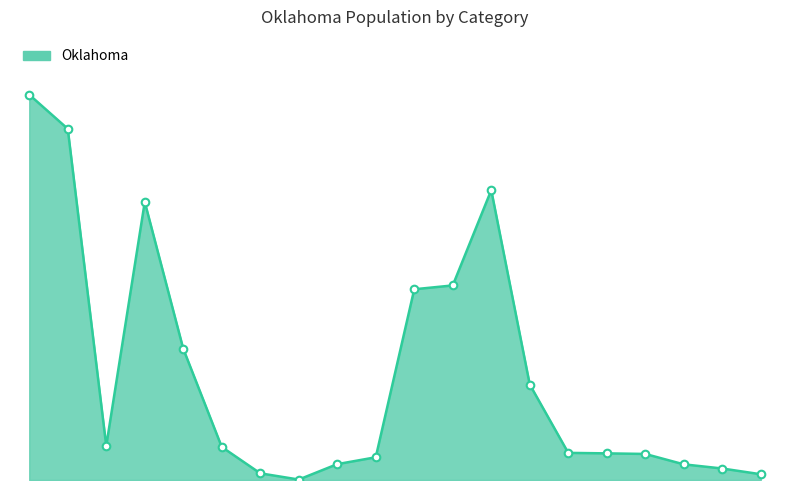

Is this an area chart (filled region under the line)?

Yes